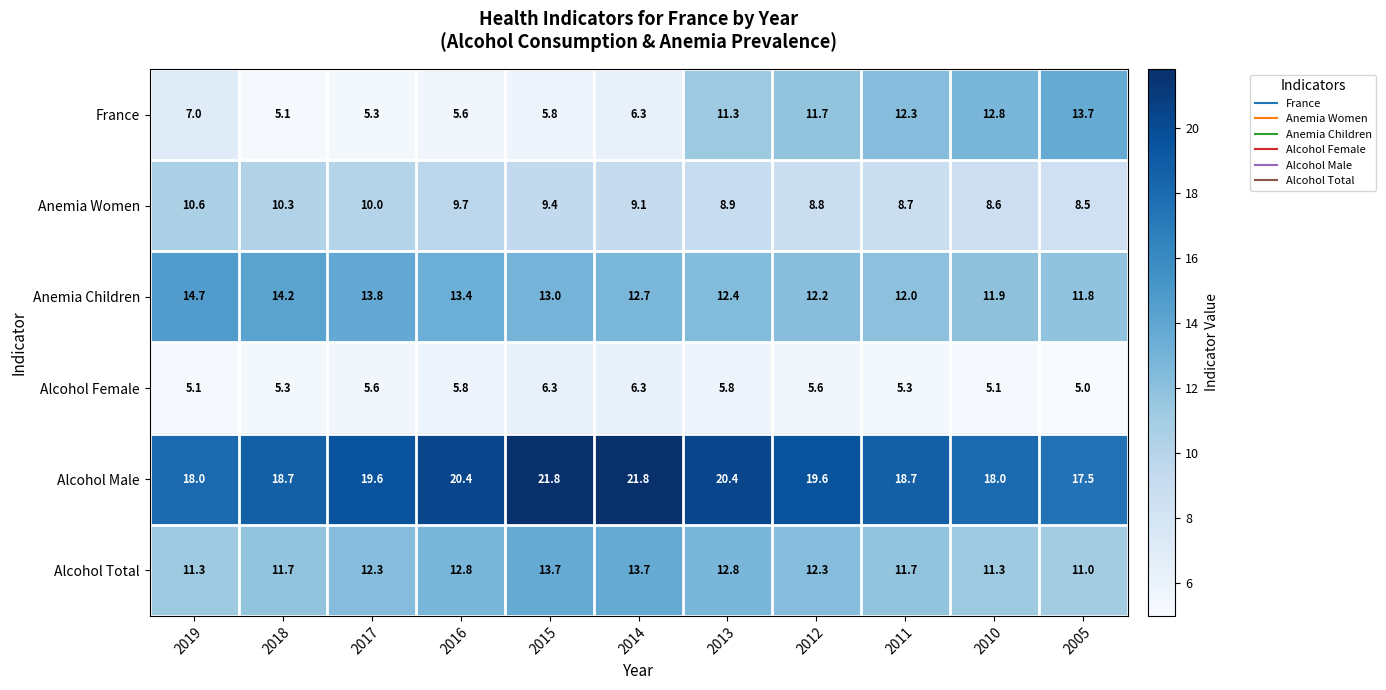

Where is France nearest to the value 9?

2019